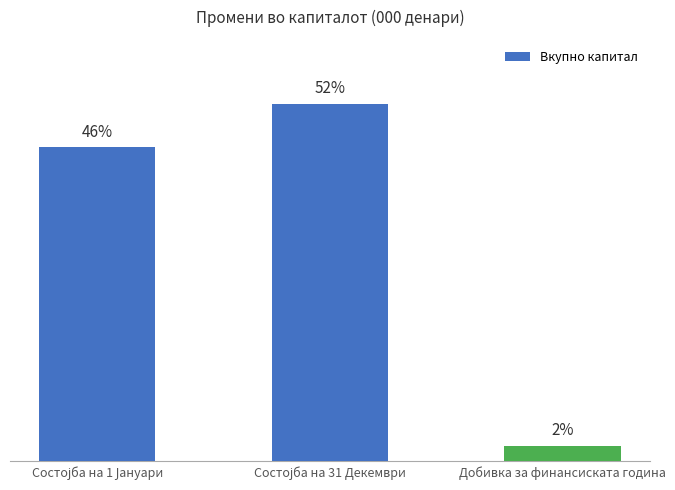

What is the difference between the maximum and minimum values?

7022745